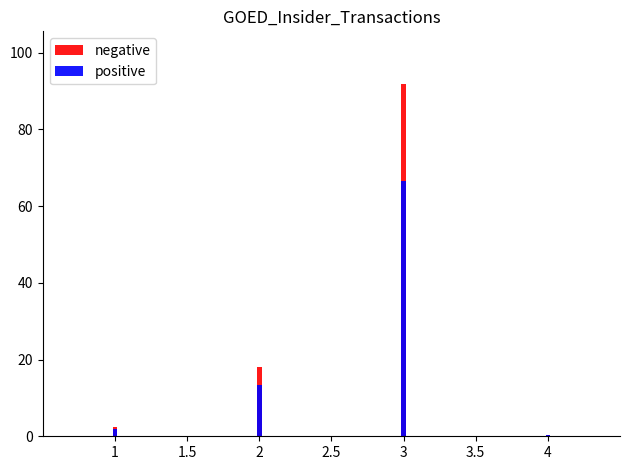

List the series in order of their overall mean, lowest first.

positive, negative